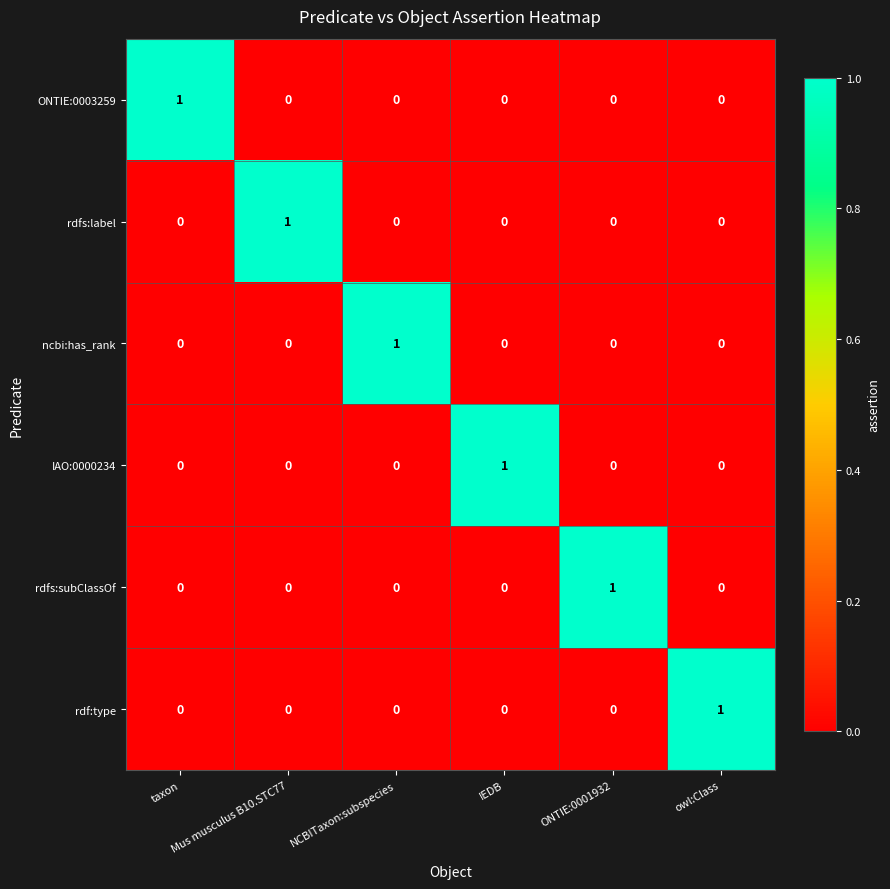

Count the rdf:type values in the range 0 to 1.

6